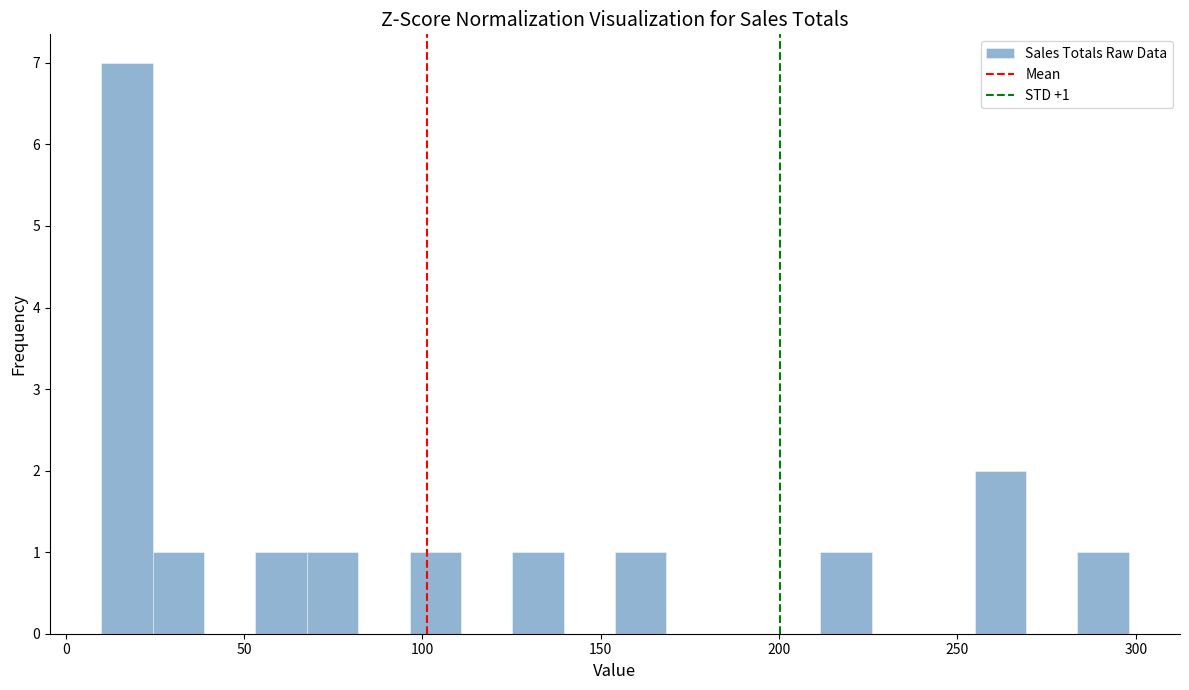

Read against the x-axis, roughly where is the centre of the tallest bar?

15